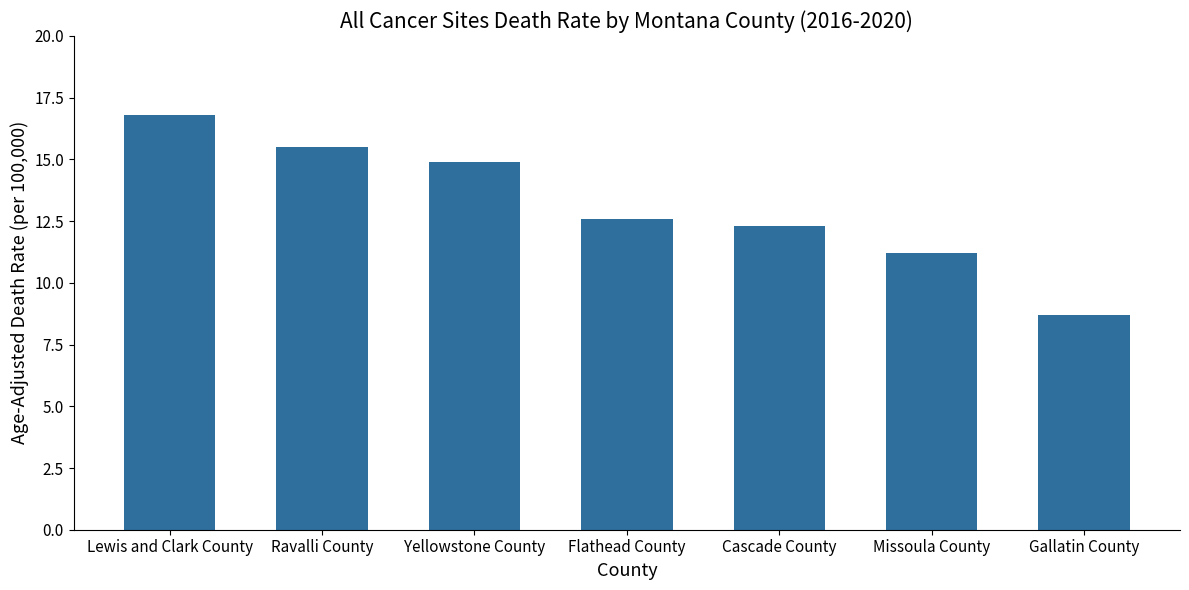

How many values are below 12?

2